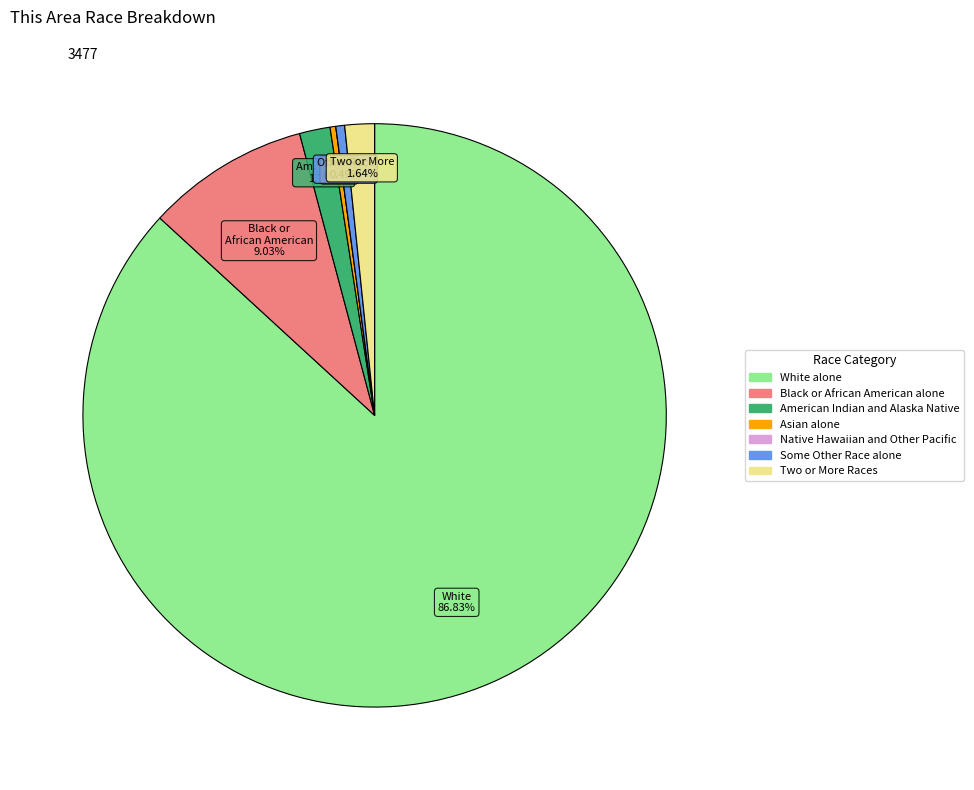

Do American Indian and Alaska Native and Some Other Race alone together represent more than half of the pie?

No